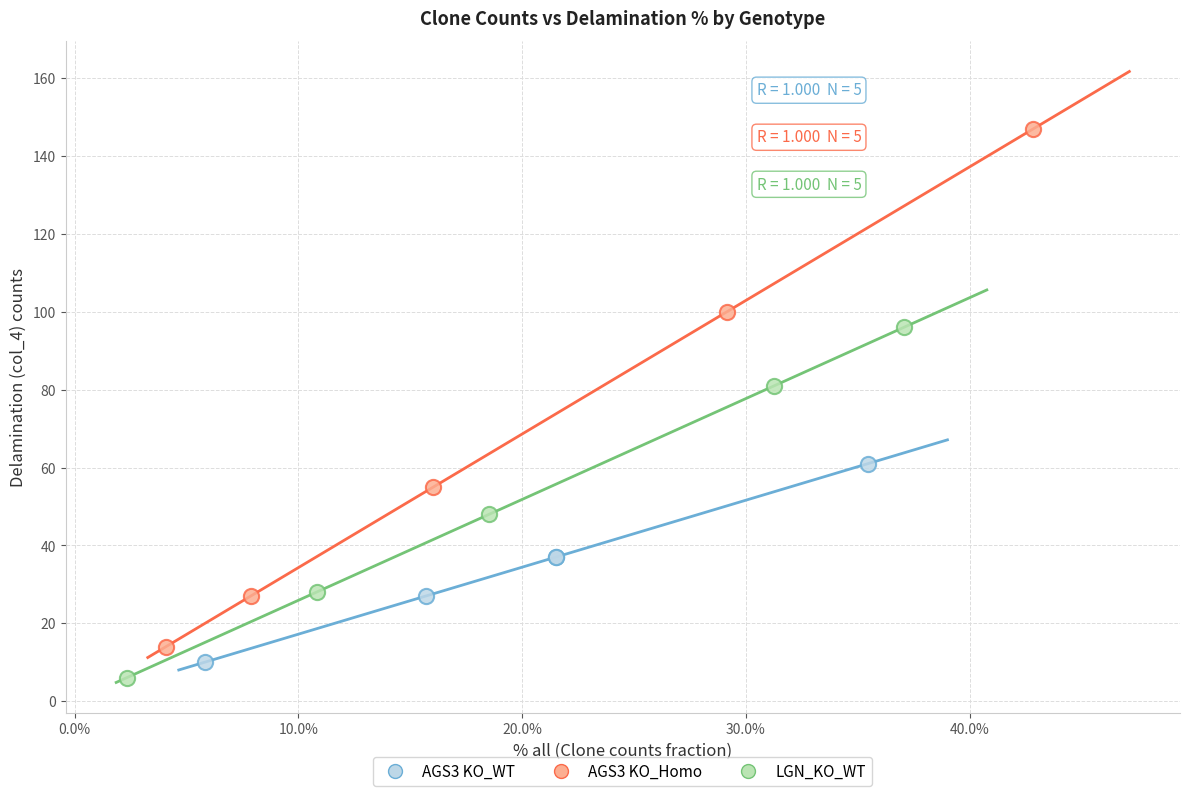

What are all the series names shown in the legend?

AGS3 KO_WT, AGS3 KO_Homo, LGN_KO_WT